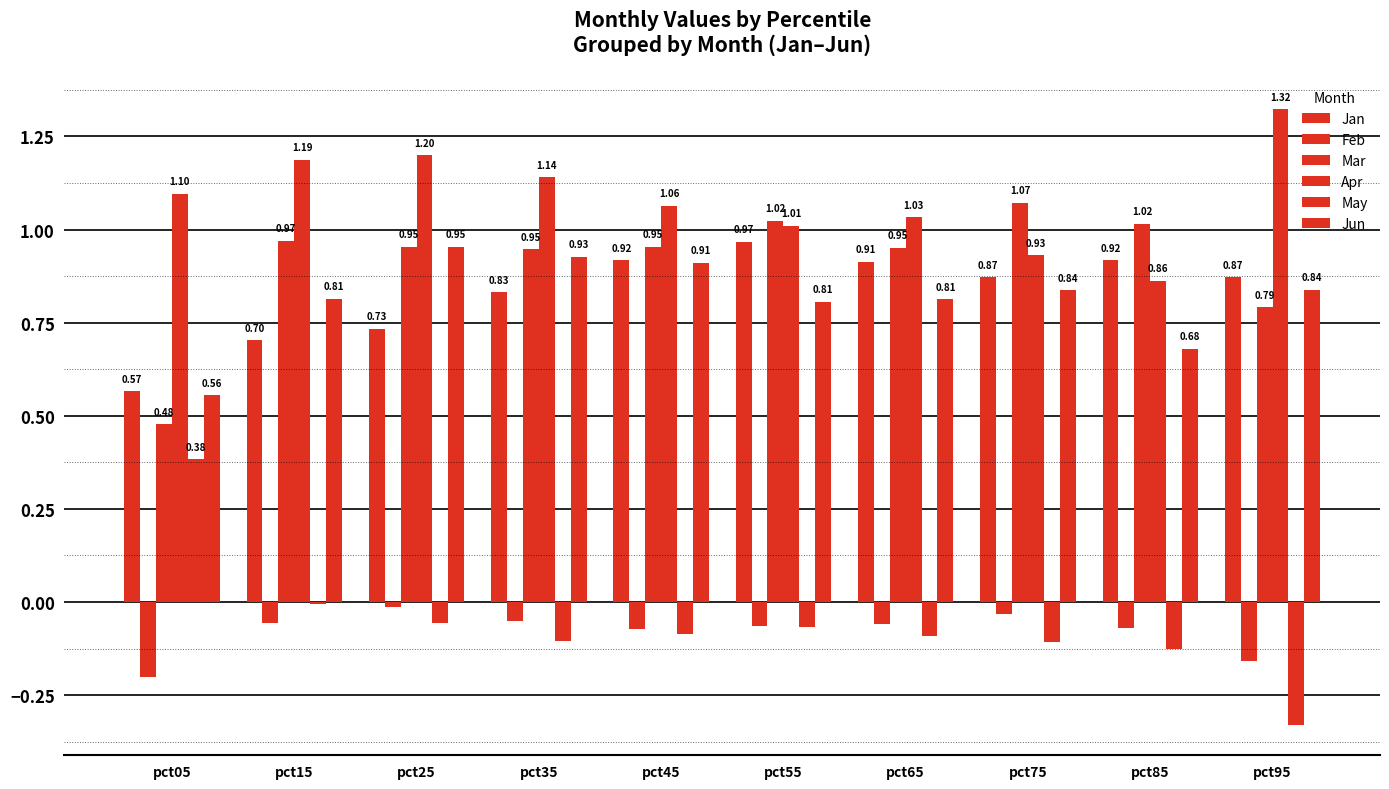

How many distinct data groups are displayed?

6